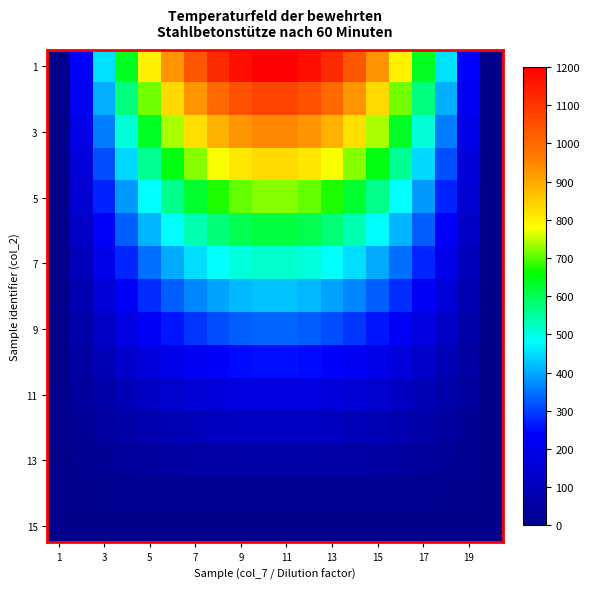

Which series has the widest spread of values?

1